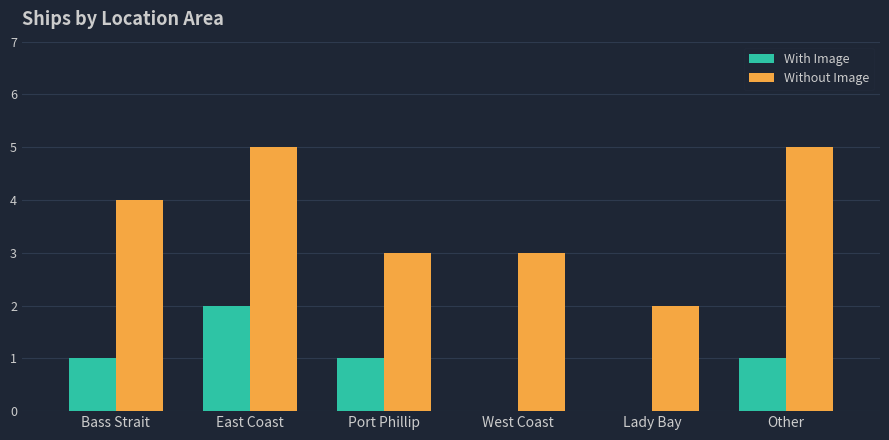

Are the bars grouped side by side (vs. stacked)?

Yes